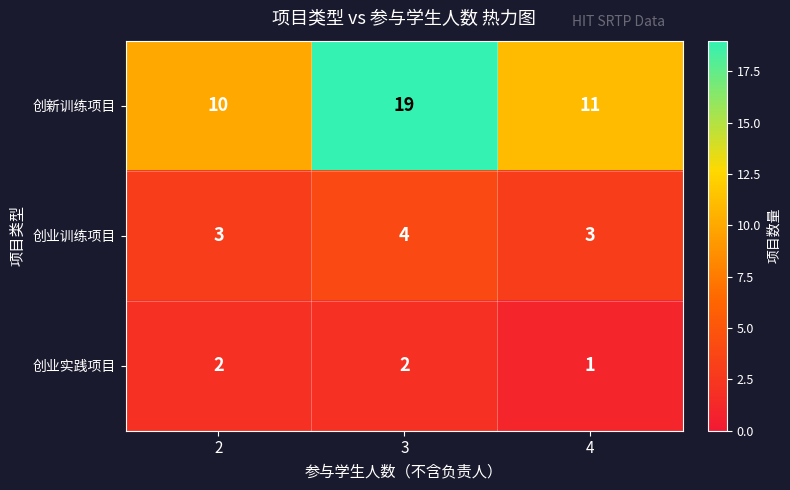

Which series has the widest spread of values?

创新训练项目